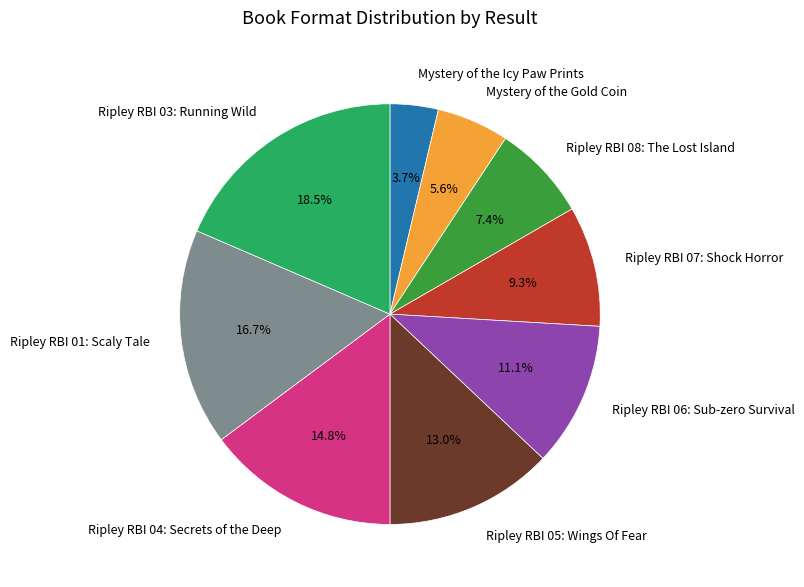

Does Ripley RBI 07: Shock Horror represent more than half of the total?

No